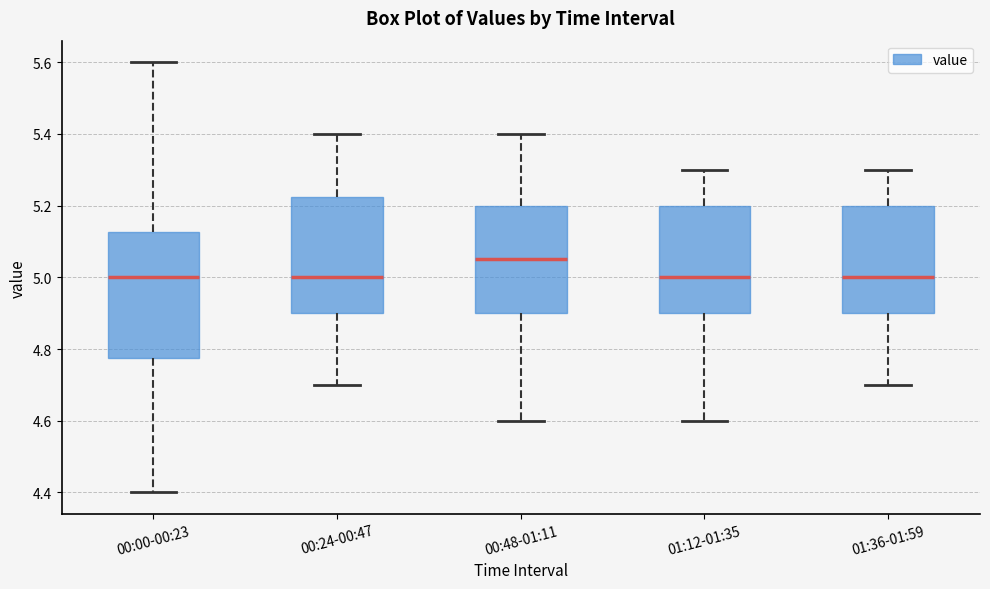

Which box has the highest median line?

00:48-01:11